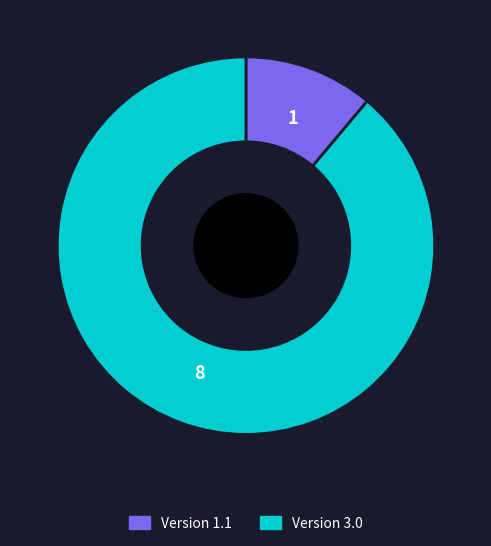

Which has a higher value, Version 1.1 or Version 3.0?

Version 3.0